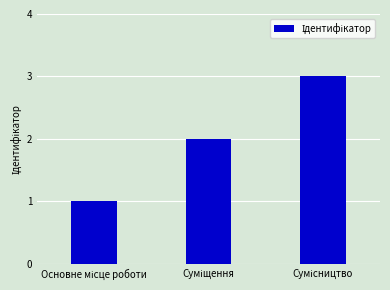

What is the sum of all values?

6